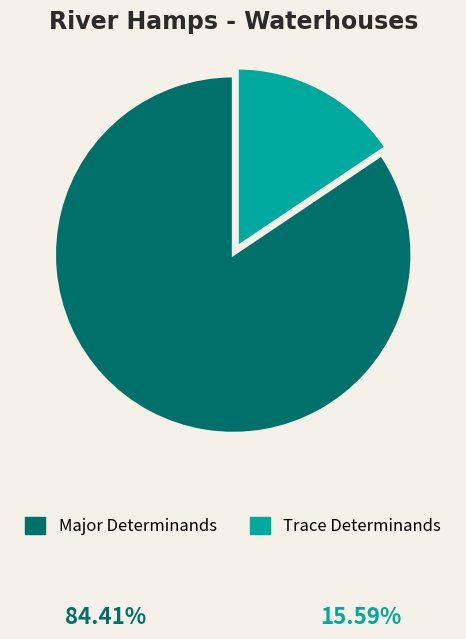

Rank the categories by value from highest to lowest.

Major Determinands, Trace Determinands